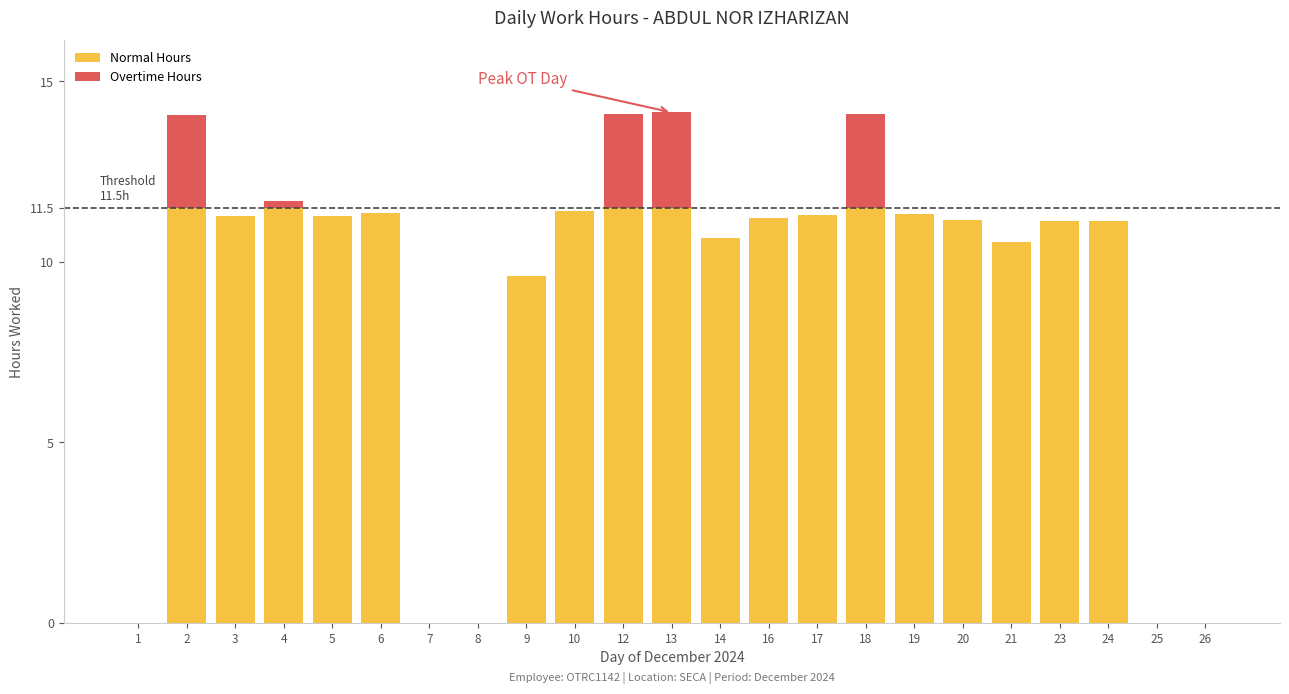

Rank the series at 3 from highest to lowest value.

Normal Hours, Overtime Hours